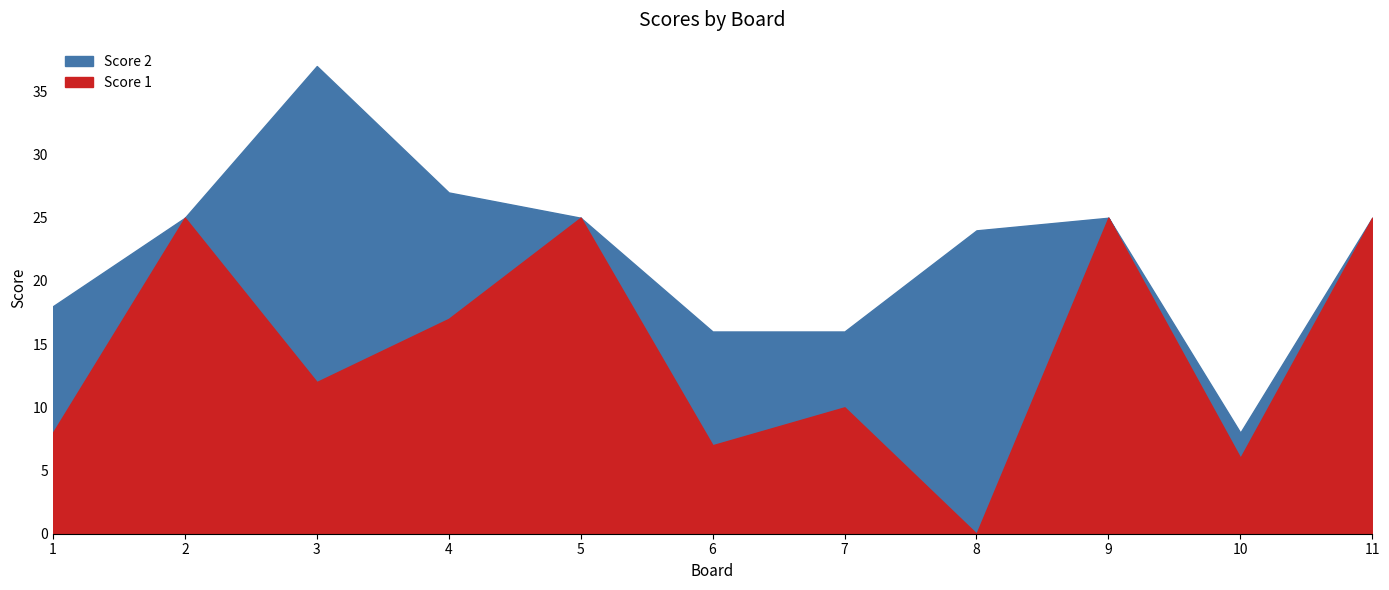

In Score 2, how many points are lower than both neighbors (excluding endpoints)?

4